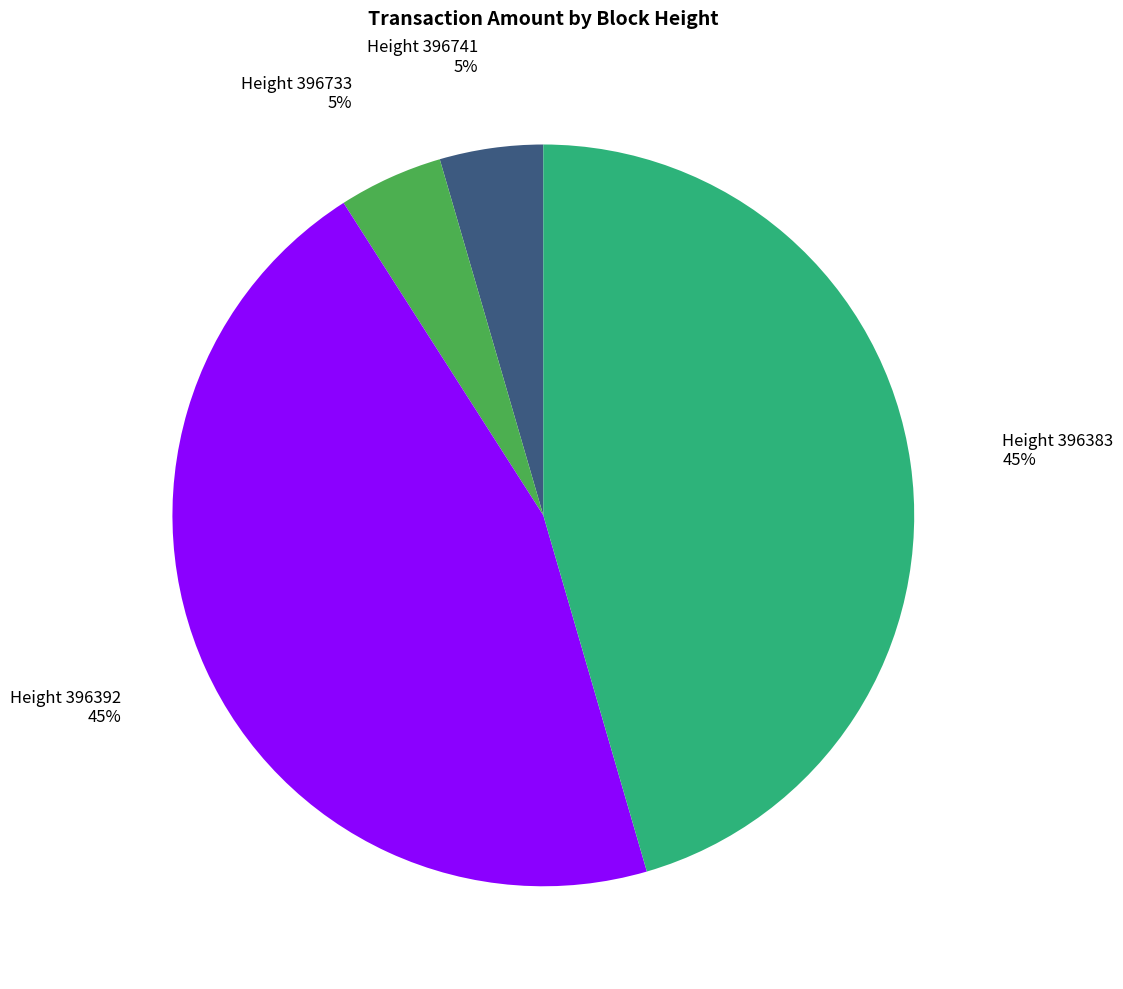

Is it true that Height 396392 is 39% of the pie?

False